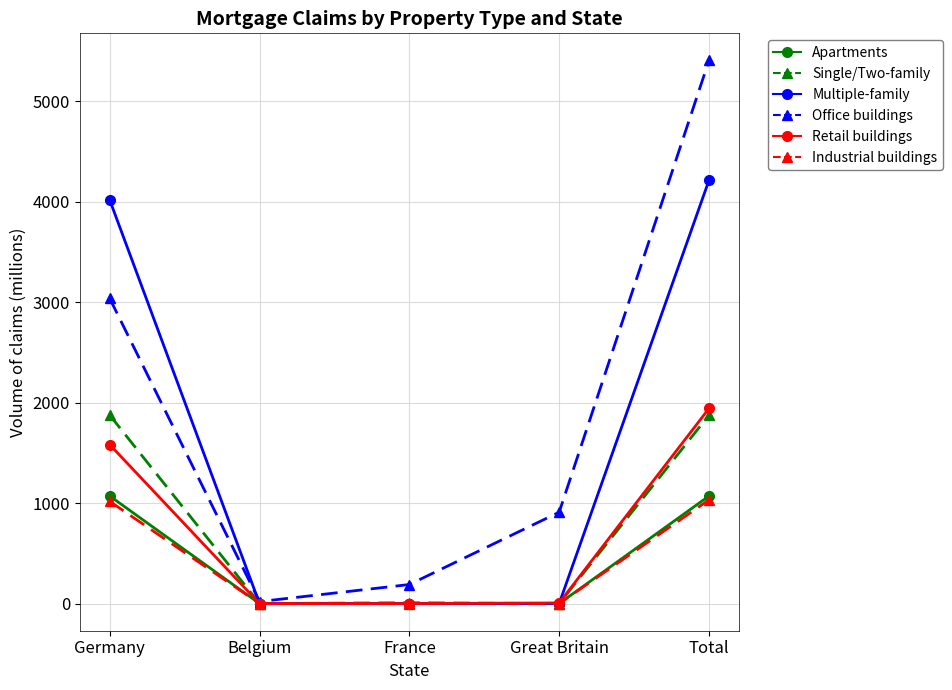

What is the total value across all series at Germany?

12600.3